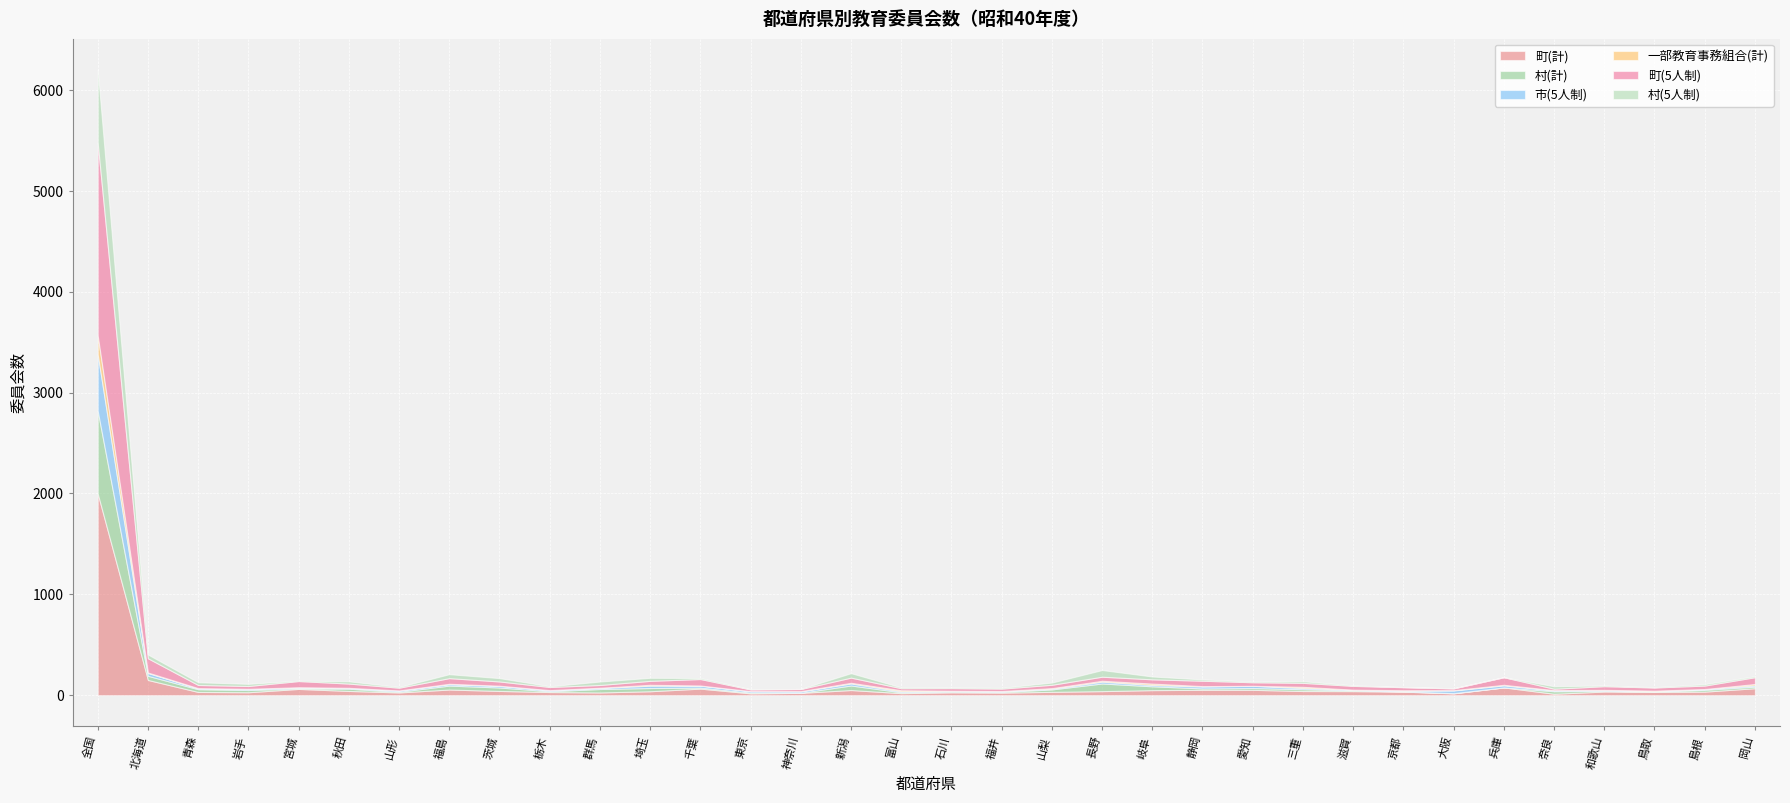

At which label does 市(5人制) first exceed 12?

全国